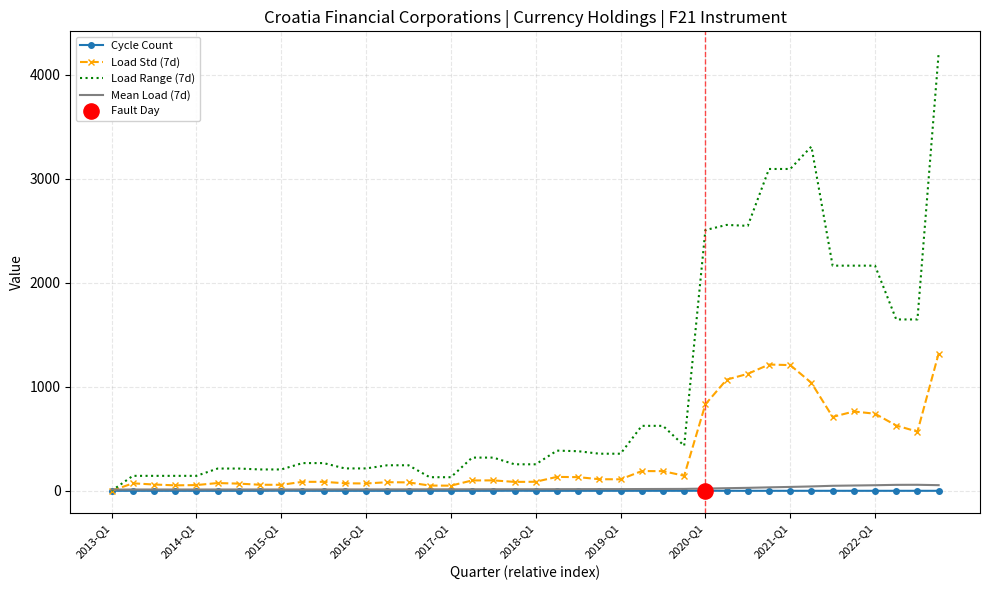

Which series has the largest total across all categories?

Load Range (7d)